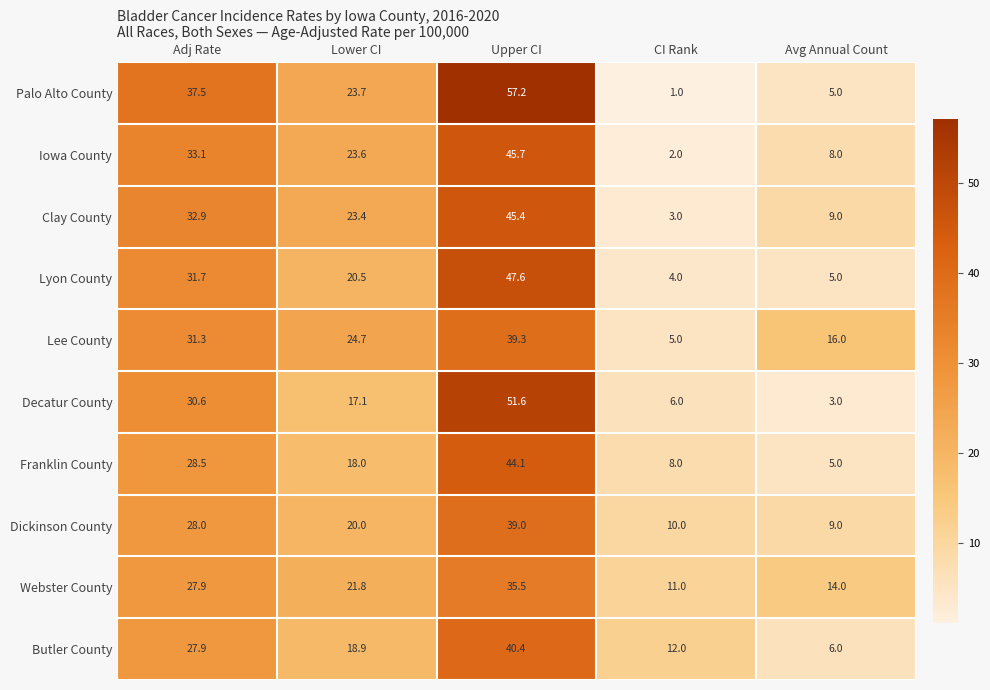

What is the difference between the Decatur County values at Lower CI and Upper CI?

34.5